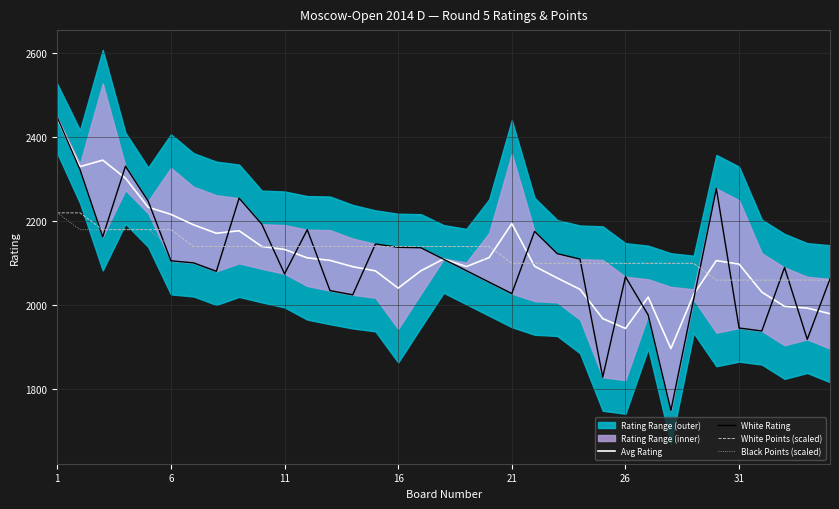

The value of White Points (scaled) at 1 is 3411.7. True or false?

False